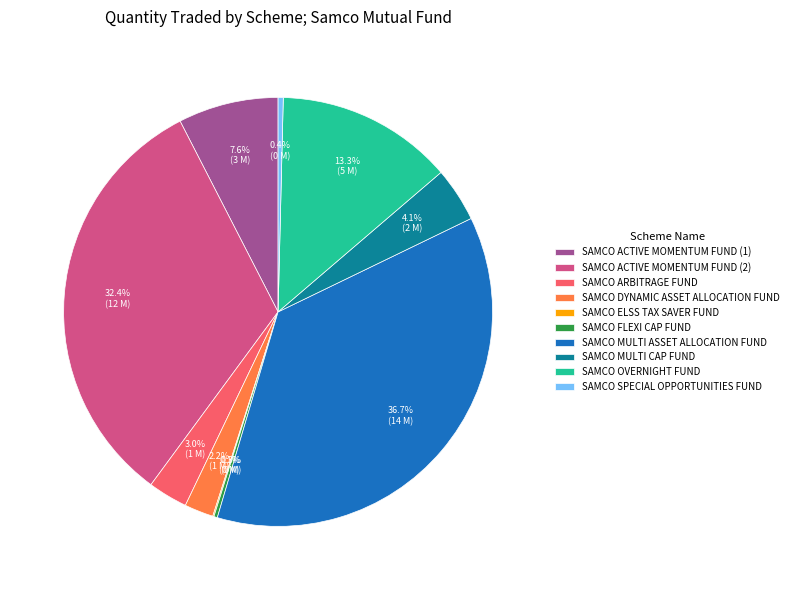

What is the largest slice in the pie chart?

SAMCO MULTI ASSET ALLOCATION FUND